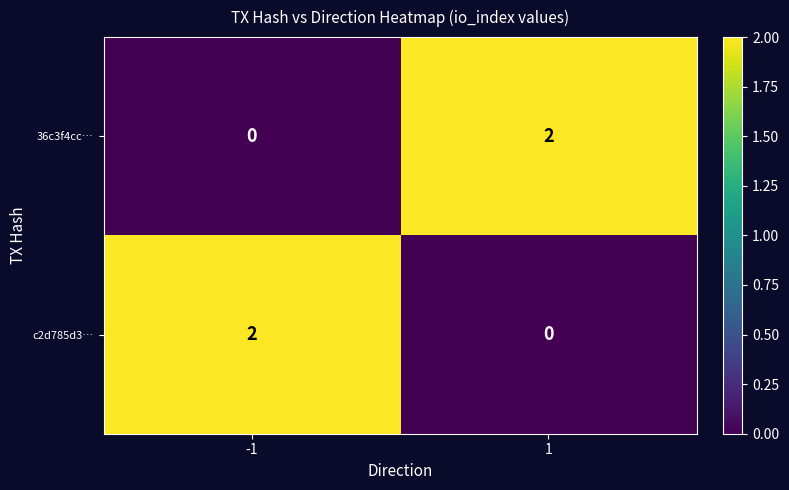

True or false: c2d785d3… has a value of -1 at 1.

False